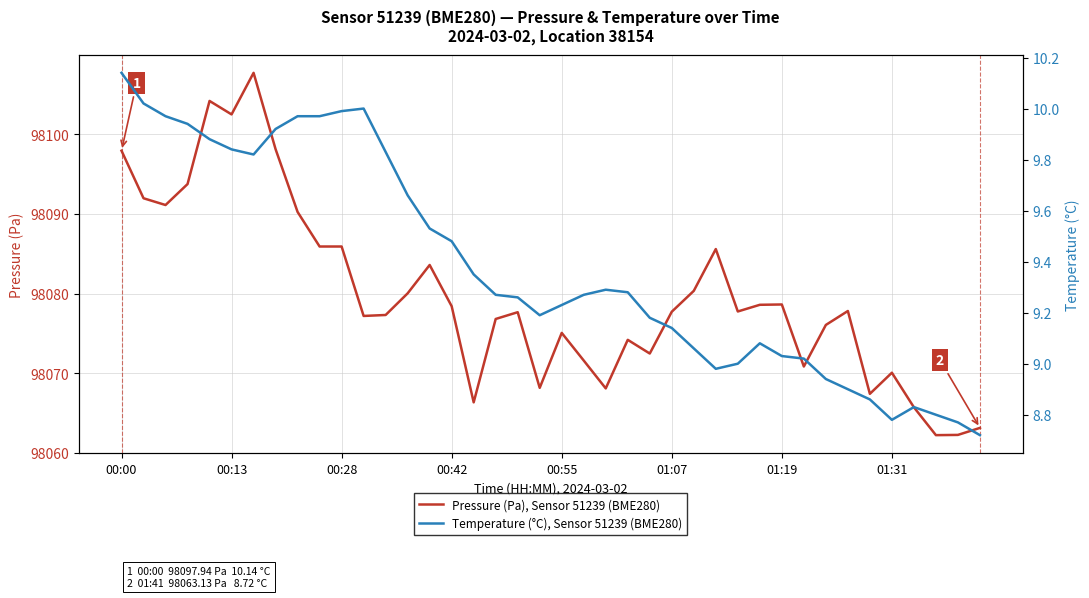

Read the Temperature (°C), Sensor 51239 (BME280) value at 16.

9.3